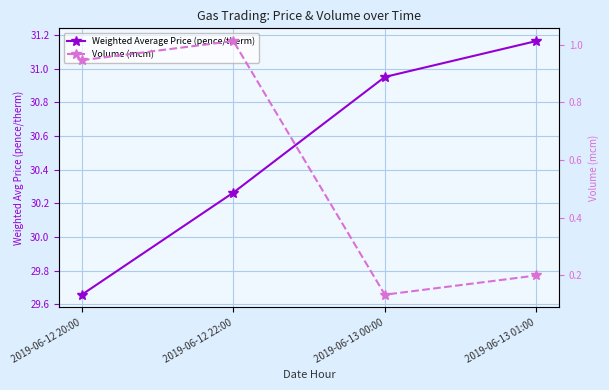

Which series has the widest spread of values?

Weighted Average Price (pence/therm)